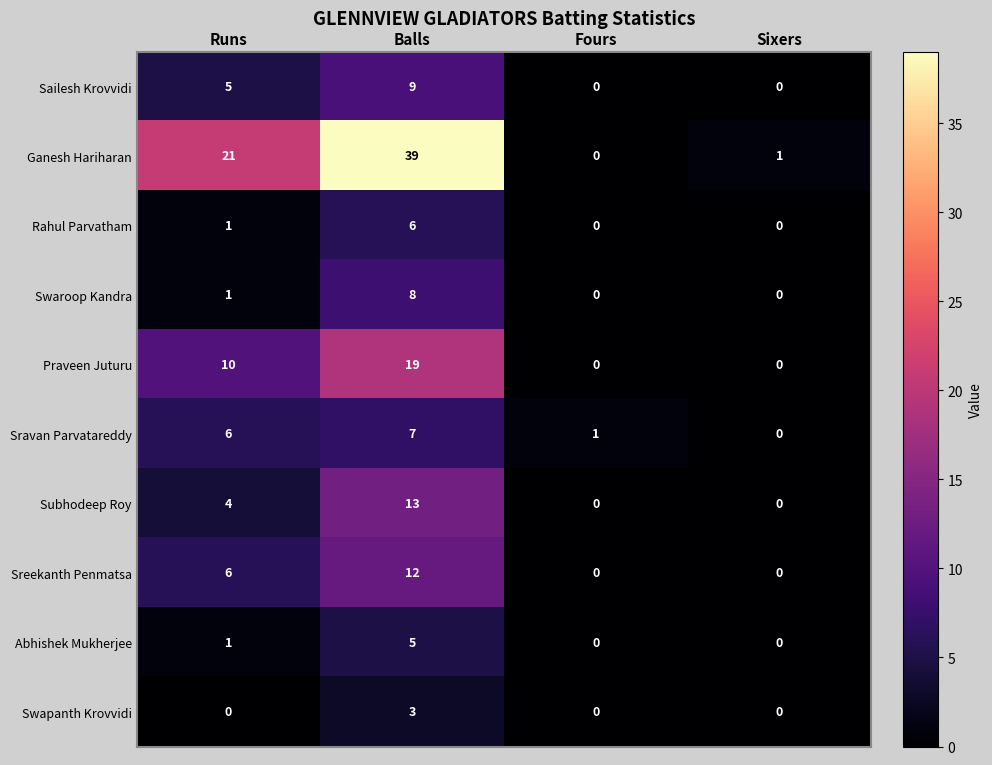

What is the greatest value displayed?

39